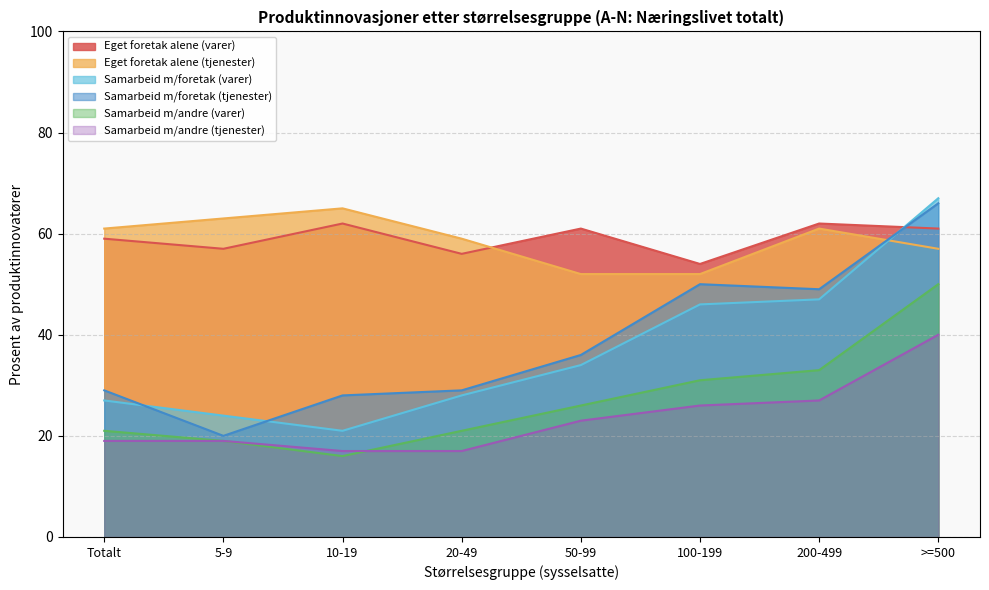

Which series has the largest range (max minus min)?

Samarbeid m/foretak (varer)